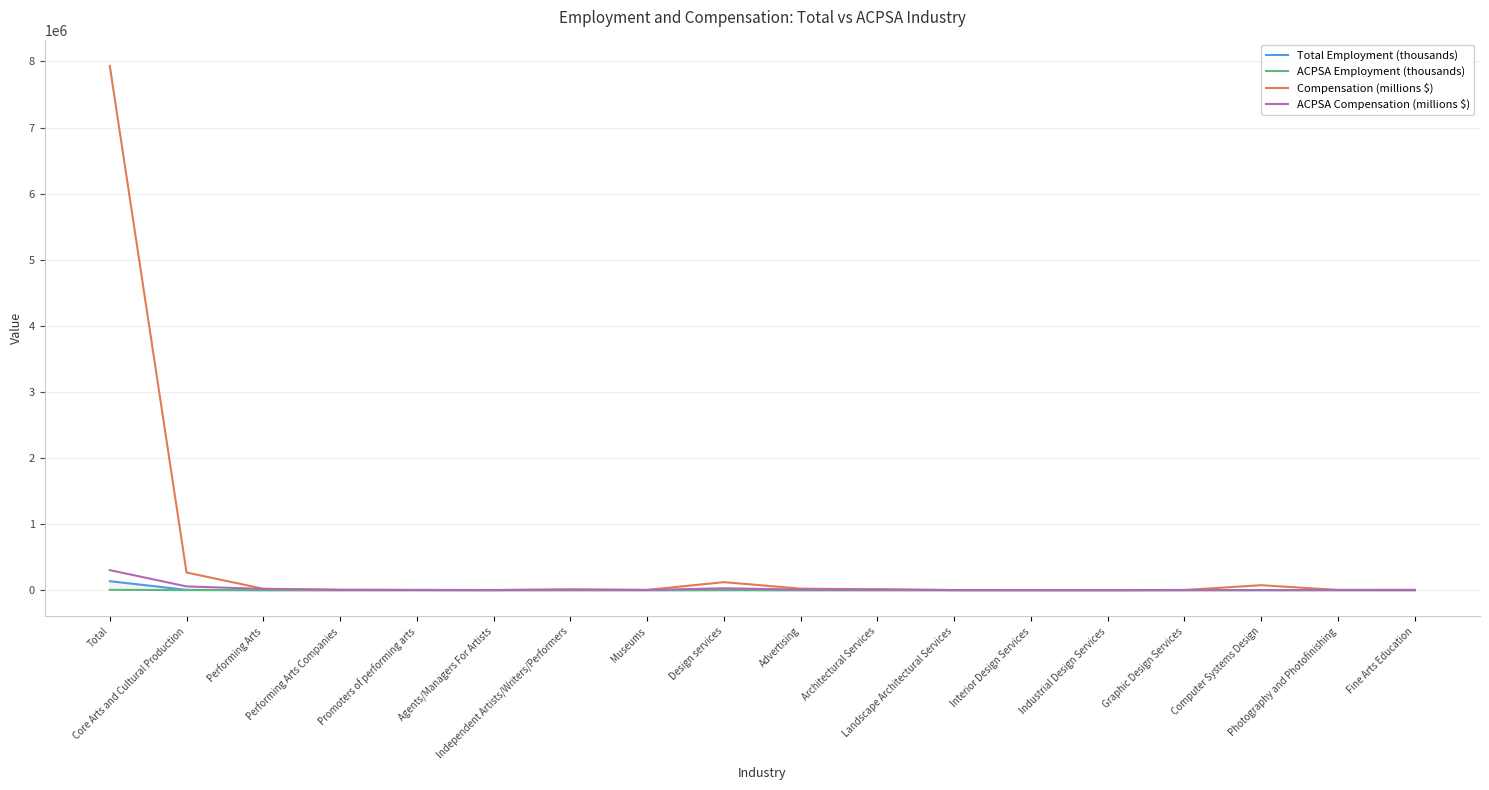

Where does the Compensation (millions $) series first go above 5288?

Total